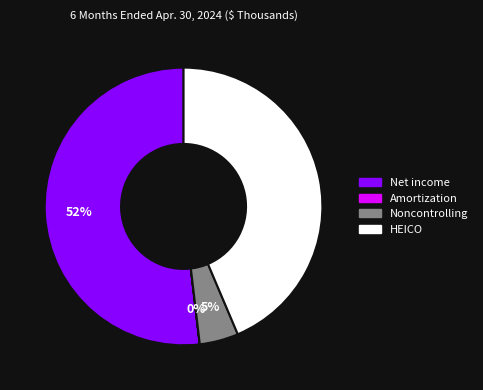

Does any single category account for the majority?

Yes